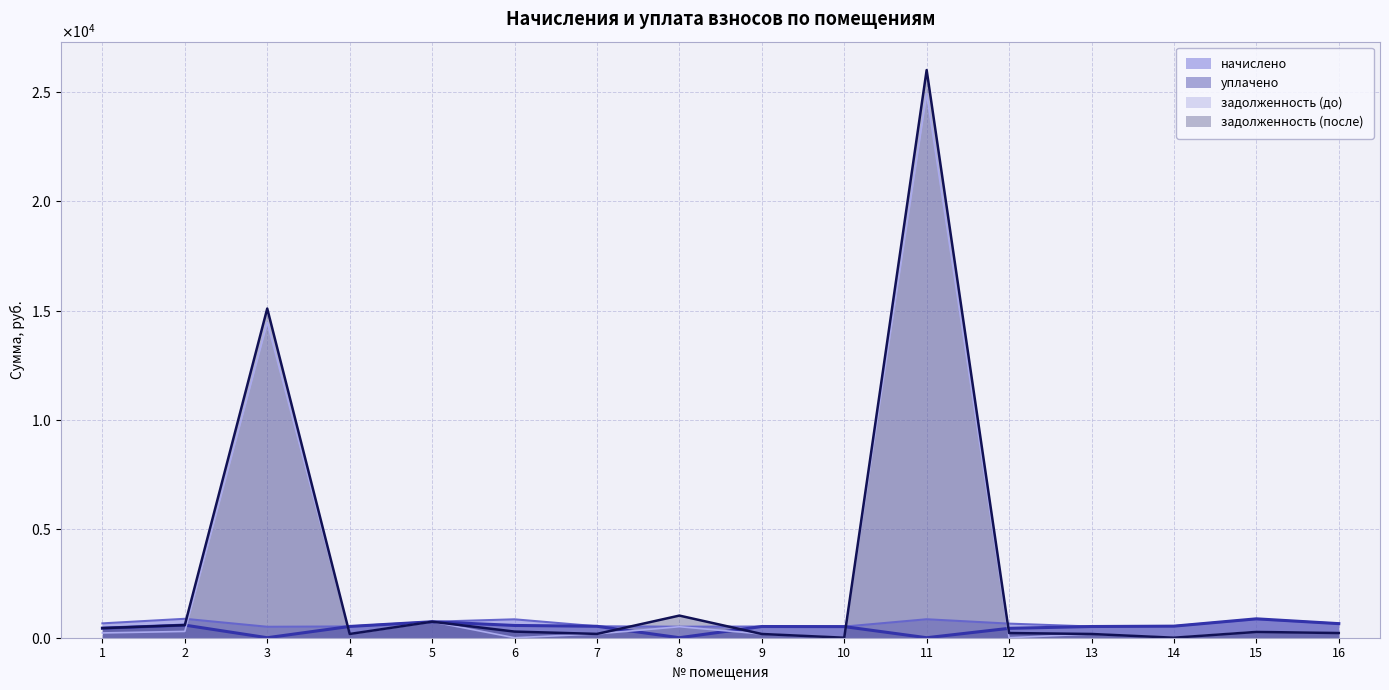

Is it true that начислено equals 530.2 at 14?

True